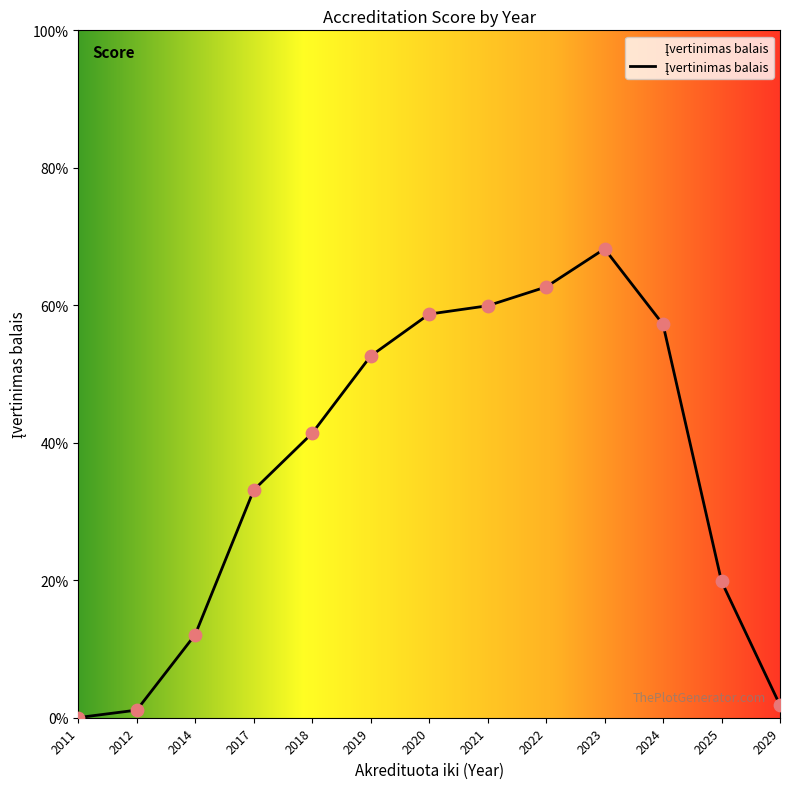

Between 2023 and 2024, which is larger?

2023